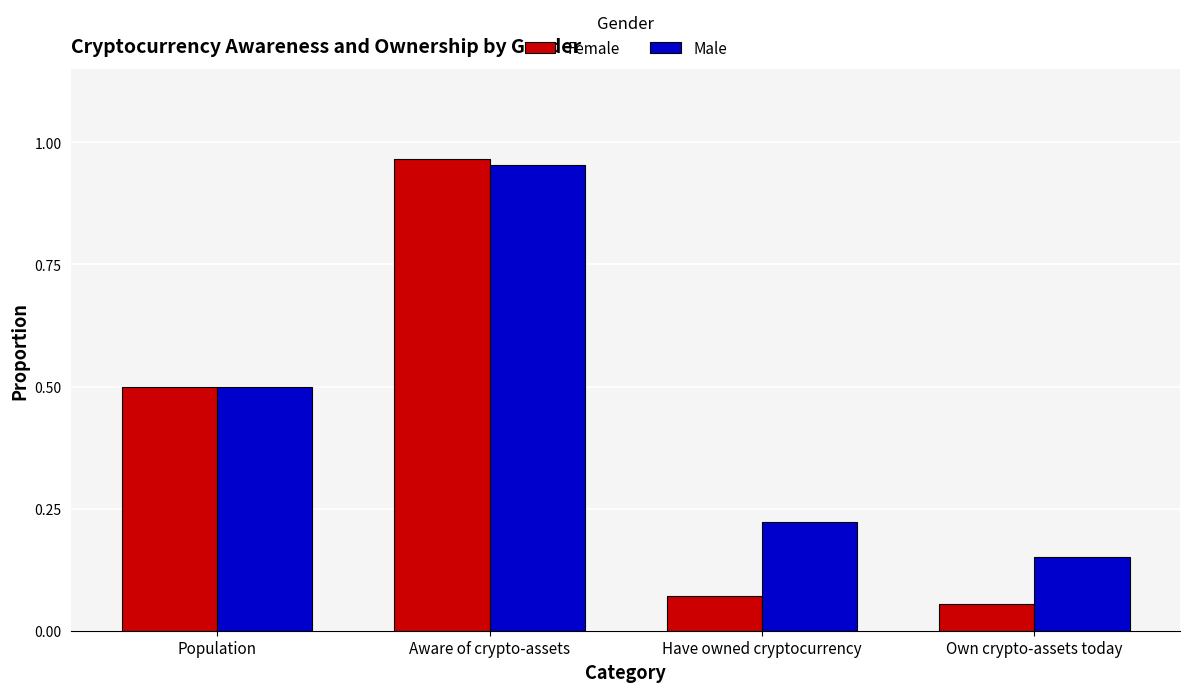

At how many categories does at least one series exceed 0?

4